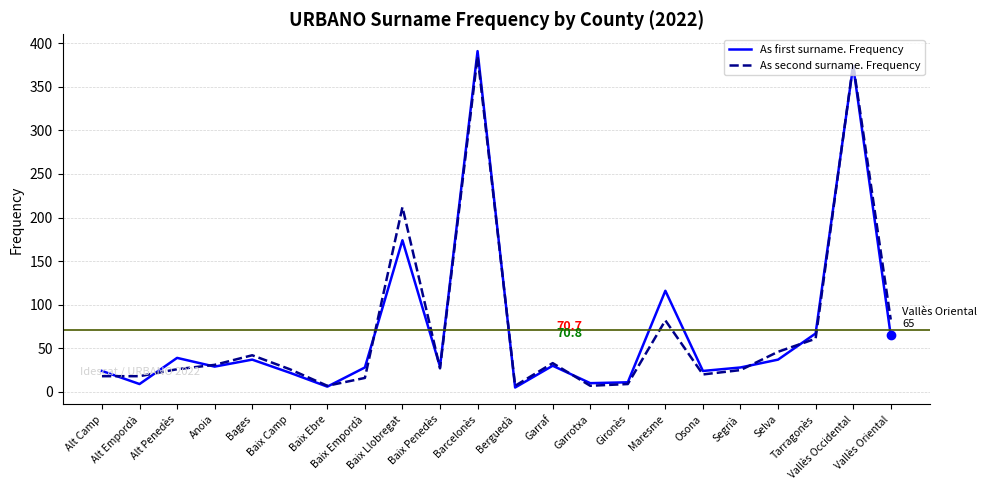

At which label is As second surname. Frequency closest to 196?

Baix Llobregat